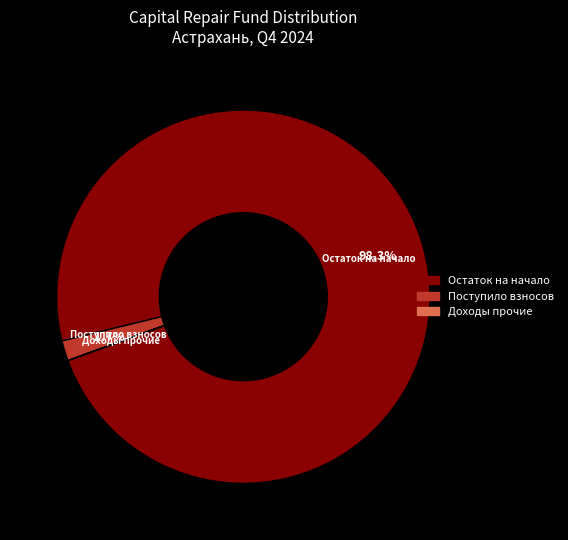

Is there a majority slice in this chart?

Yes